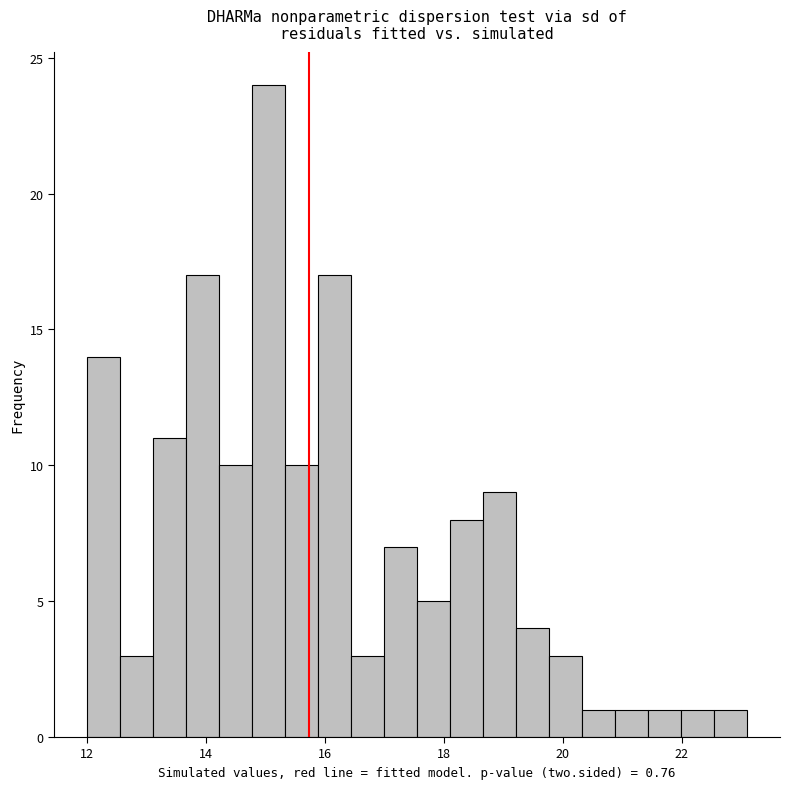

Read against the x-axis, roughly where is the centre of the tallest bar?

15.0